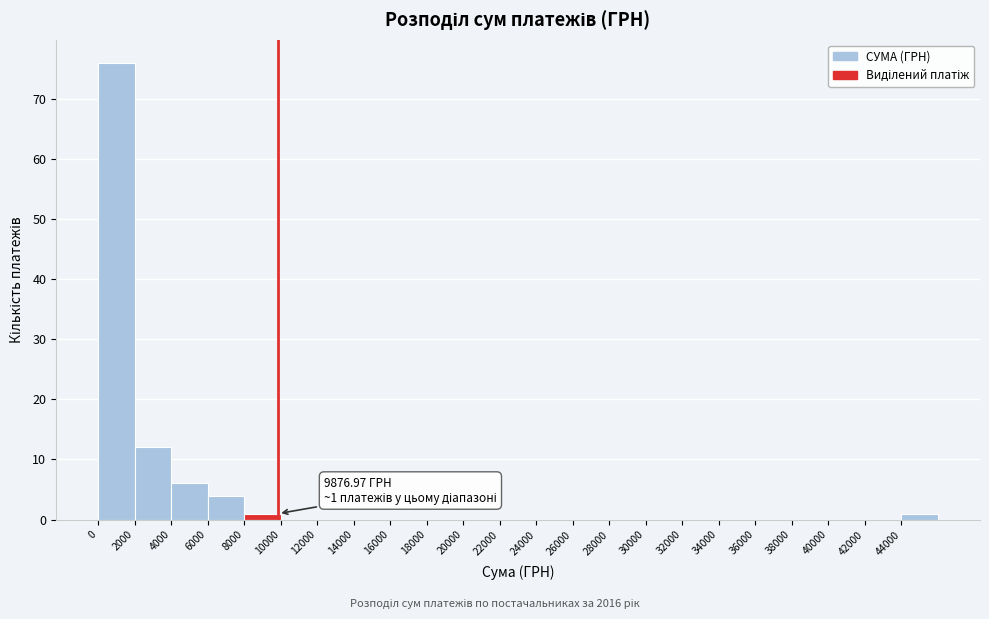

Which range on the x-axis has the tallest bar?

0 to 2000